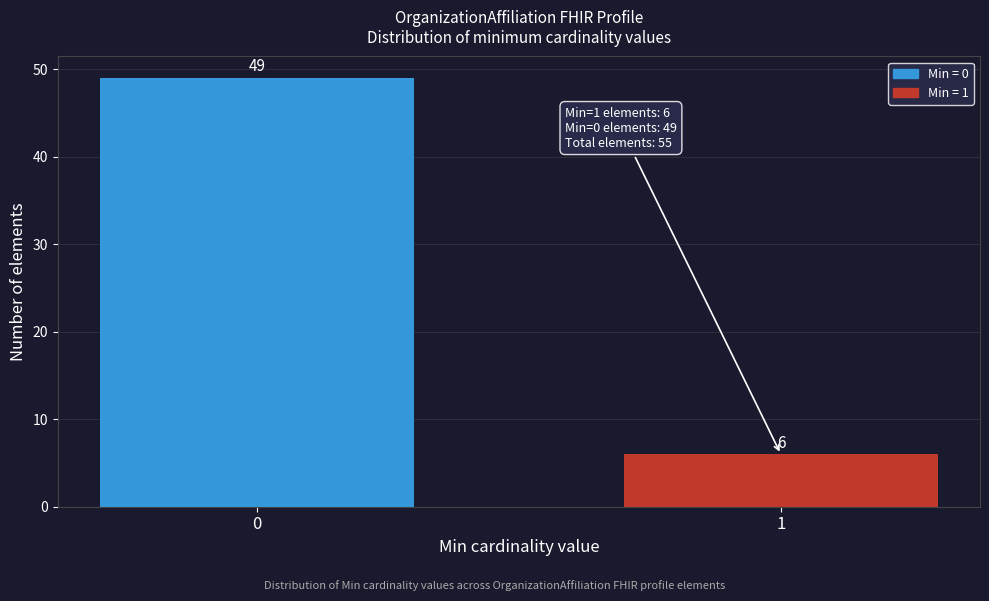

Reading right to left, list all the values displayed in this chart.

6	49